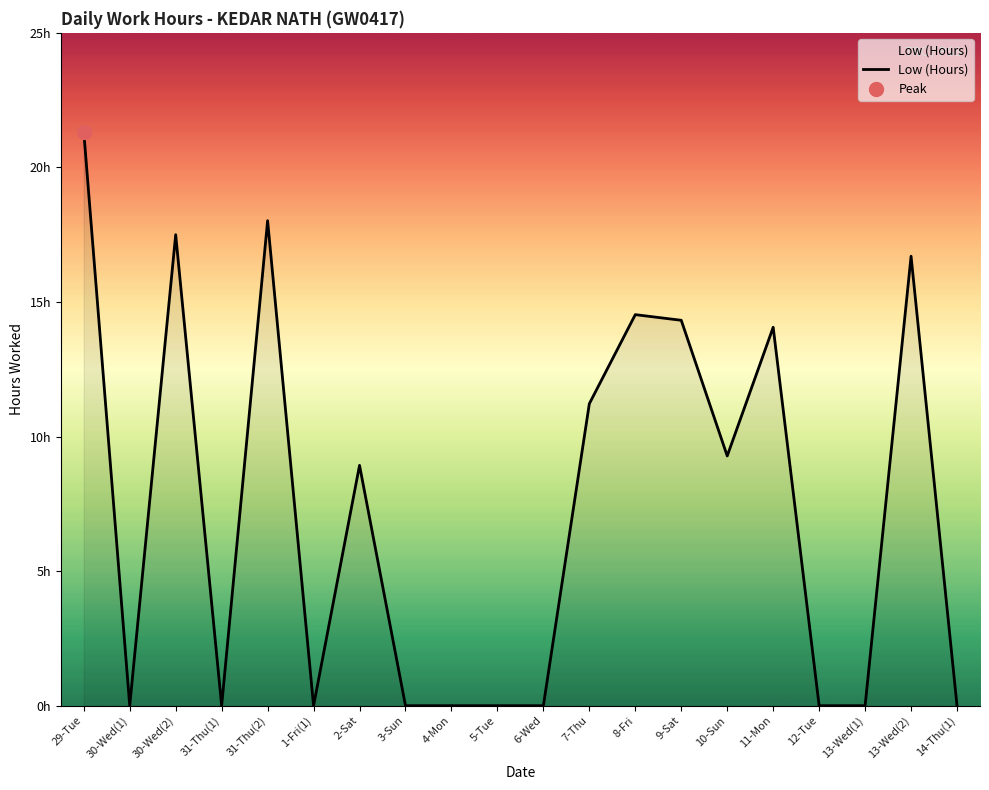

Which has a higher value, 29-Tue or 6-Wed?

29-Tue